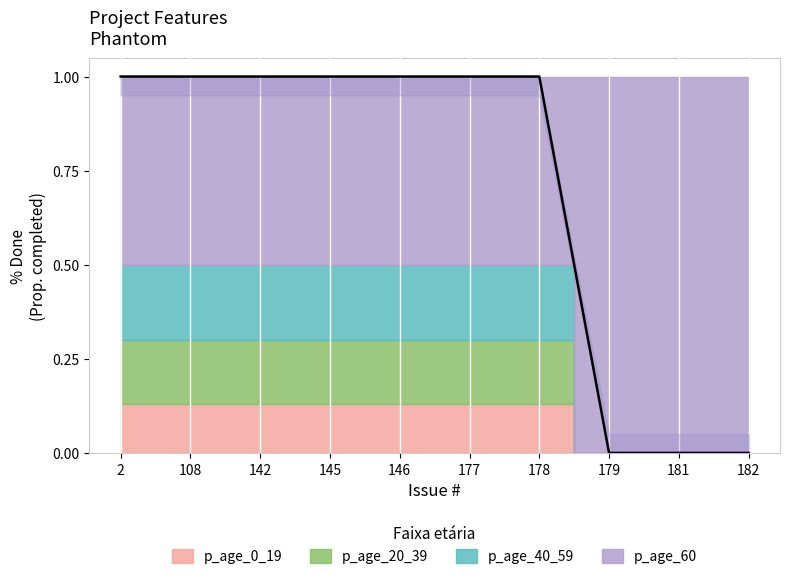

What is the value of the 4th point from the left?

1